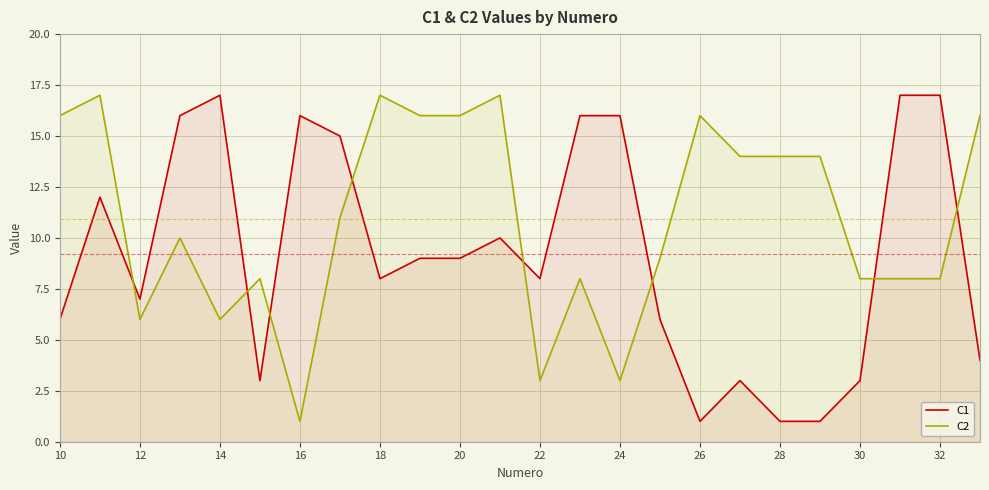

The value of C2 at 32 is 8. True or false?

True